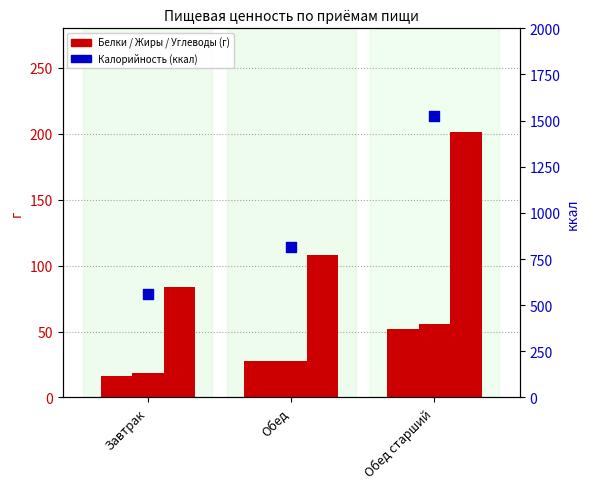

Which series reaches the minimum Y coordinate?

Белки